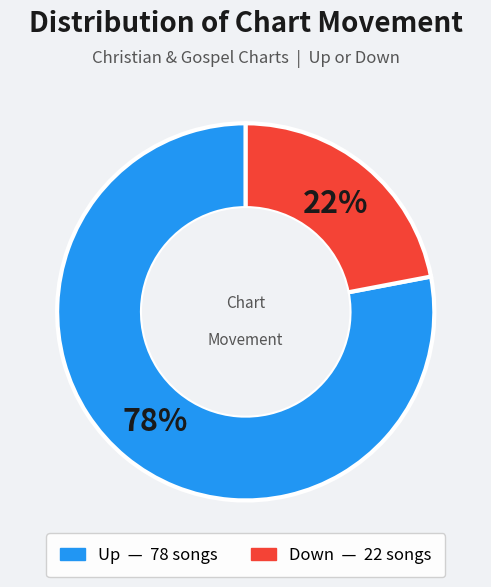

Does any single category account for the majority?

Yes